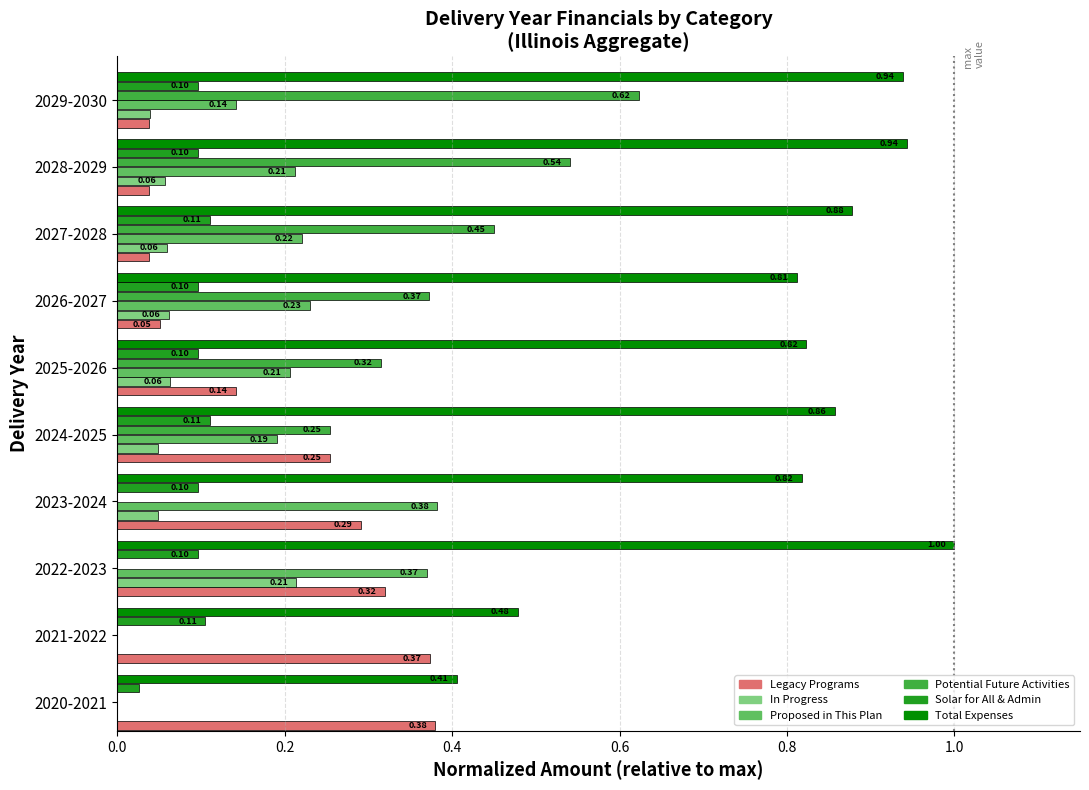

Which series has the largest total across all categories?

Total Expenses